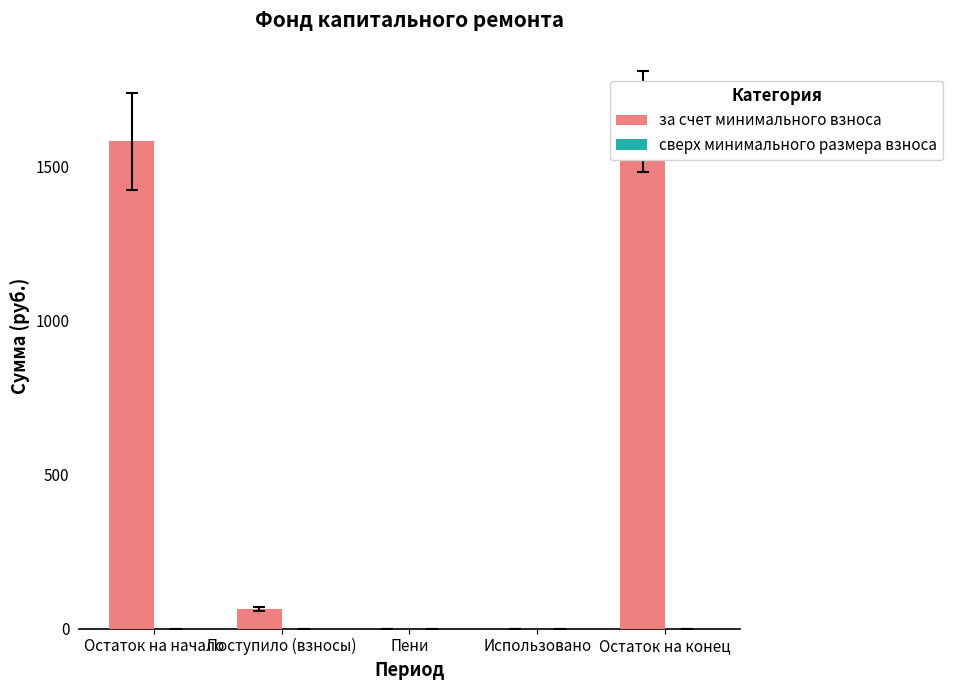

Count the number of data series in this chart.

2